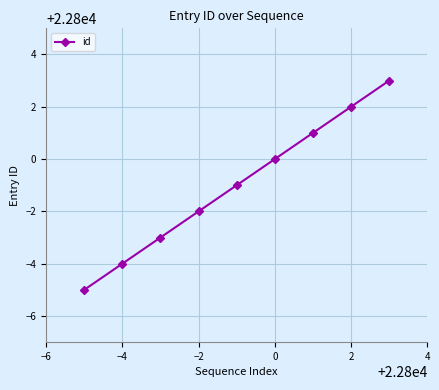

How many data points does each series have?

9